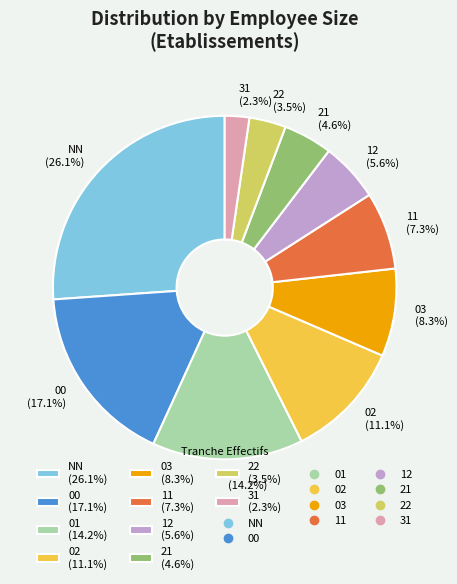

What percentage is NOT represented by NN?

73.9%